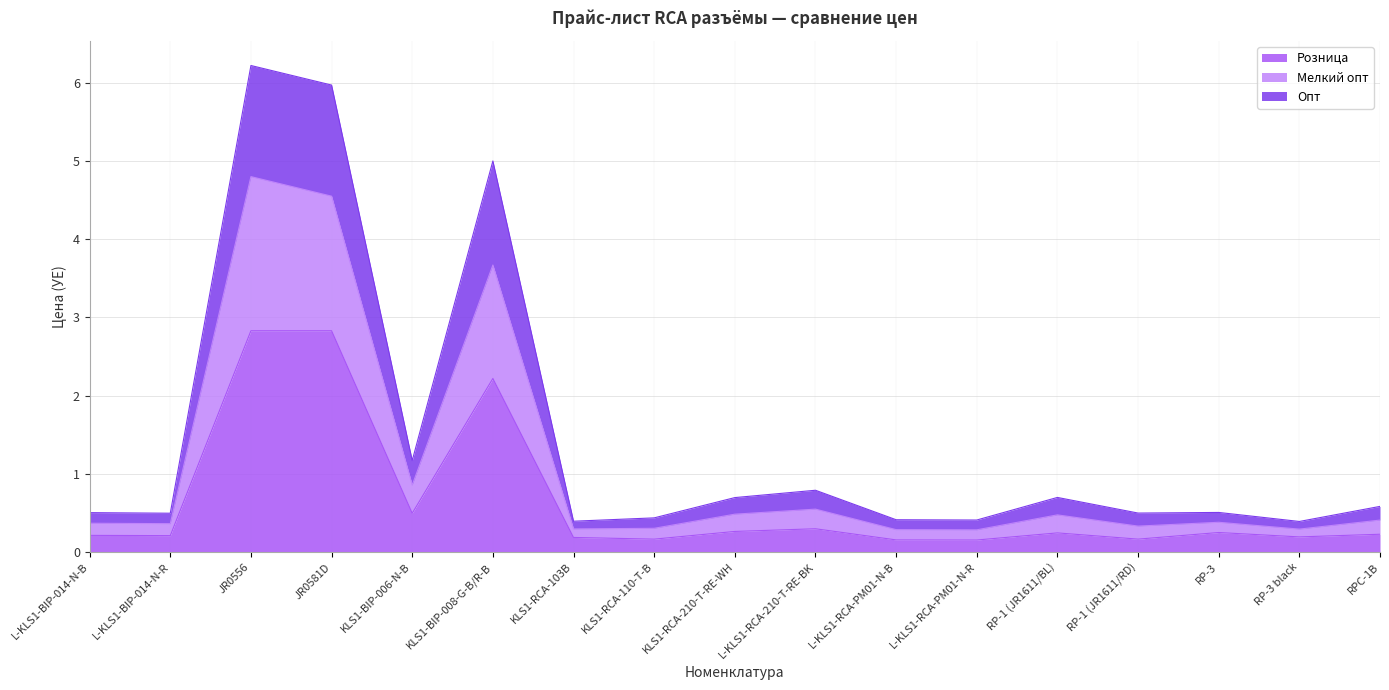

What is the smallest value displayed?

0.2